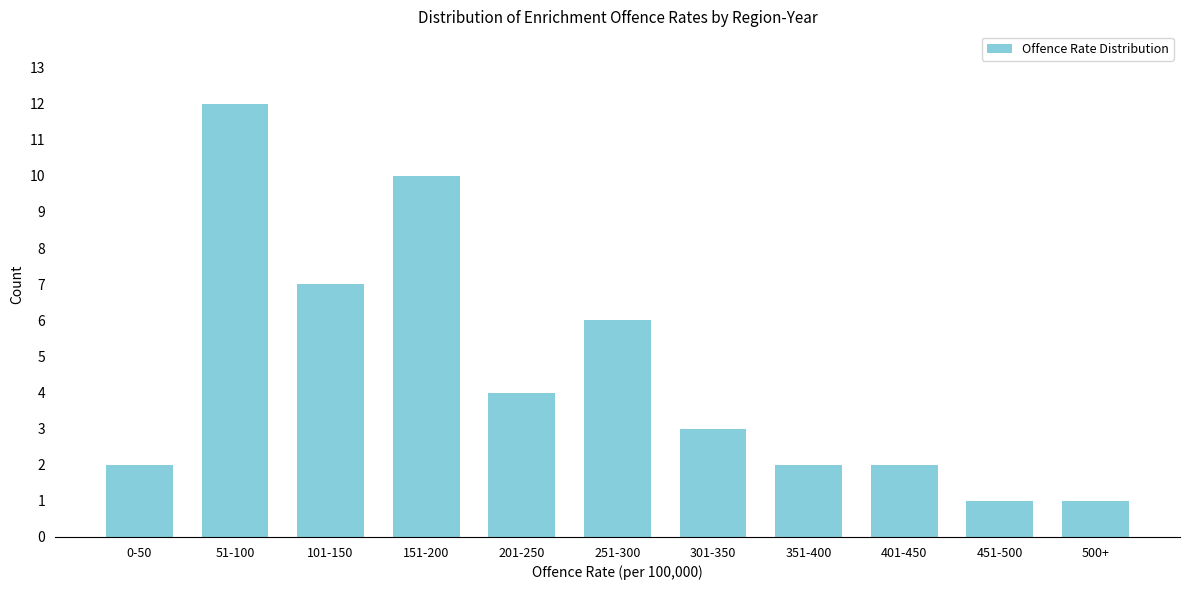

Reading left to right, list all the values displayed in this chart.

2	12	7	10	4	6	3	2	2	1	1